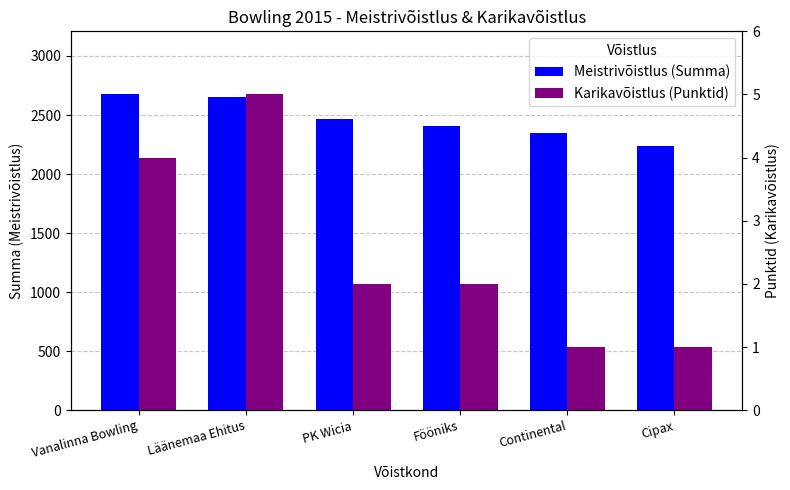

What is the value of the Meistrivõistlus (Summa) bar at the 4th from the left?

2408